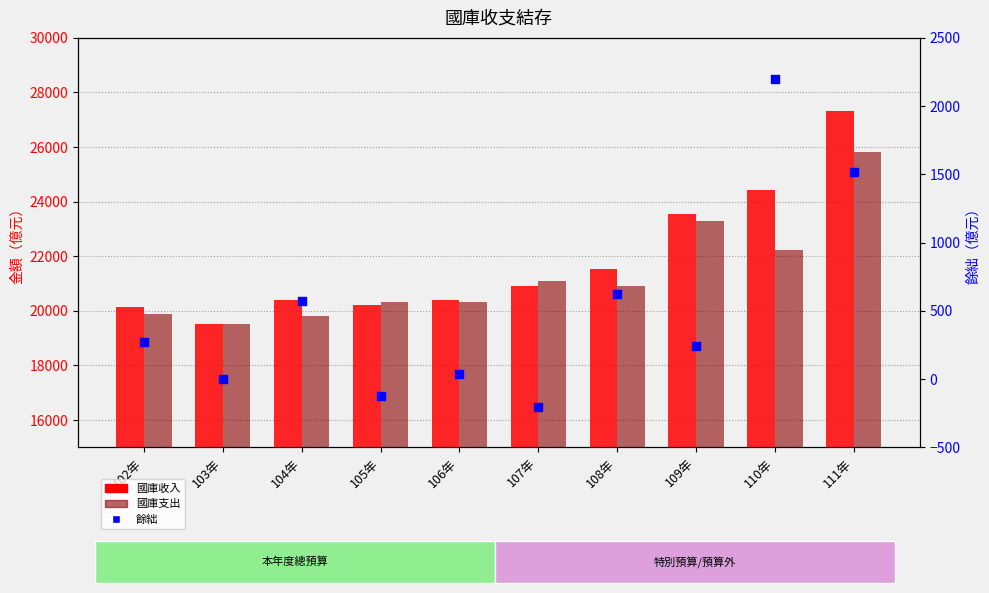

What are all the series names shown in the legend?

國庫收入, 國庫支出, 餘絀